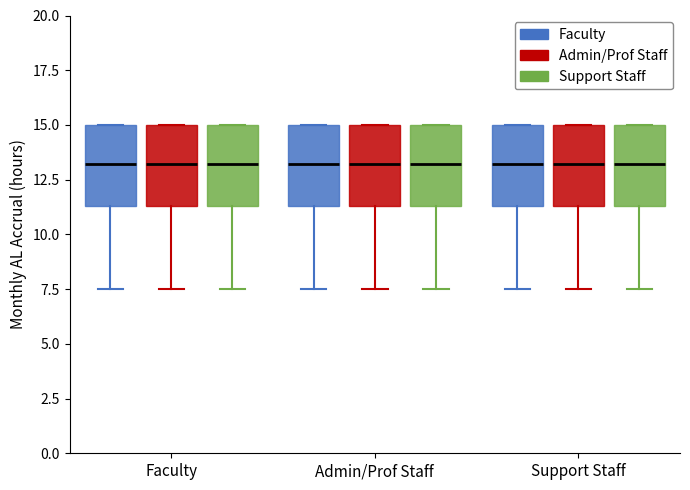

Reading left to right, transcribe this box plot: for each box, give where its median line is, the range the box spans, and where its two whiskers end, as read against the y-axis. The values are not printed on the chart, so give them approximately, as read against the axis.

Faculty (Faculty): median 13.0, box 11.5 to 15.0, whiskers 7.5 to 15.0
Faculty (Admin/Prof Staff): median 13.0, box 11.5 to 15.0, whiskers 7.5 to 15.0
Faculty (Support Staff): median 13.0, box 11.5 to 15.0, whiskers 7.5 to 15.0
Admin/Prof Staff (Faculty): median 13.0, box 11.5 to 15.0, whiskers 7.5 to 15.0
Admin/Prof Staff (Admin/Prof Staff): median 13.0, box 11.5 to 15.0, whiskers 7.5 to 15.0
Admin/Prof Staff (Support Staff): median 13.0, box 11.5 to 15.0, whiskers 7.5 to 15.0
Support Staff (Faculty): median 13.0, box 11.5 to 15.0, whiskers 7.5 to 15.0
Support Staff (Admin/Prof Staff): median 13.0, box 11.5 to 15.0, whiskers 7.5 to 15.0
Support Staff (Support Staff): median 13.0, box 11.5 to 15.0, whiskers 7.5 to 15.0